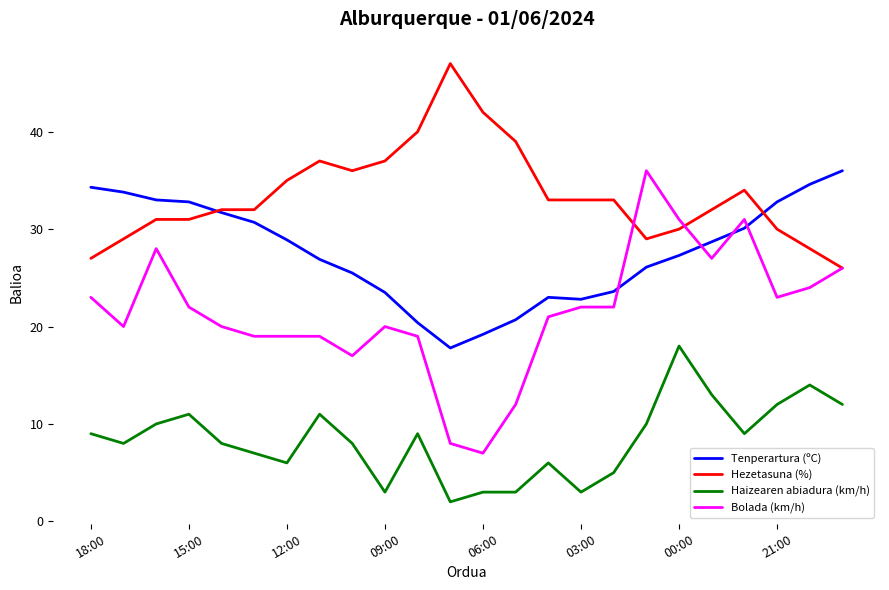

After their last crossing, which series has the higher values: Tenperartura (ºC) or Bolada (km/h)?

Tenperartura (ºC)